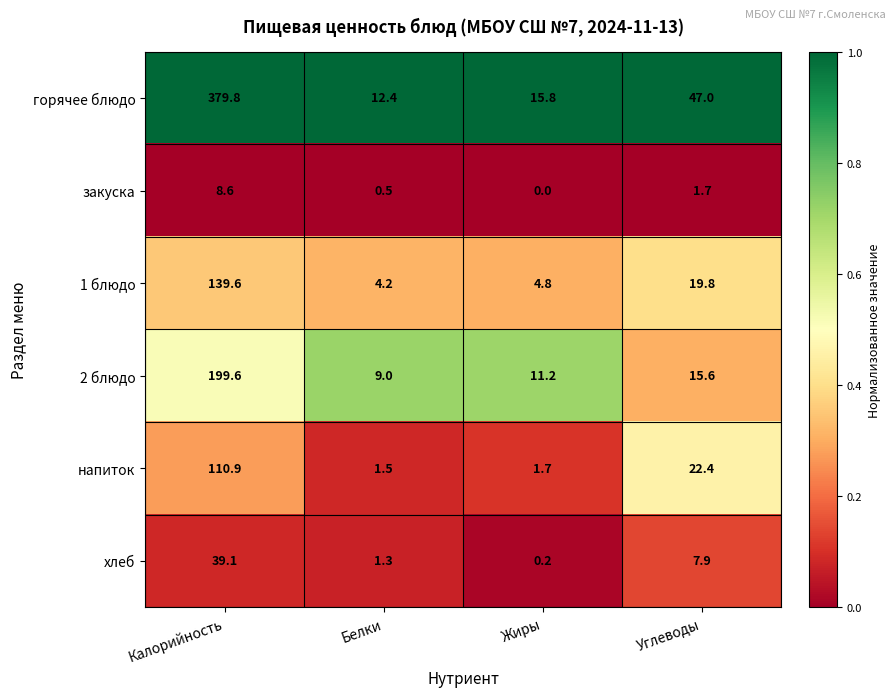

True or false: закуска has a value of 0.0 at Жиры.

True